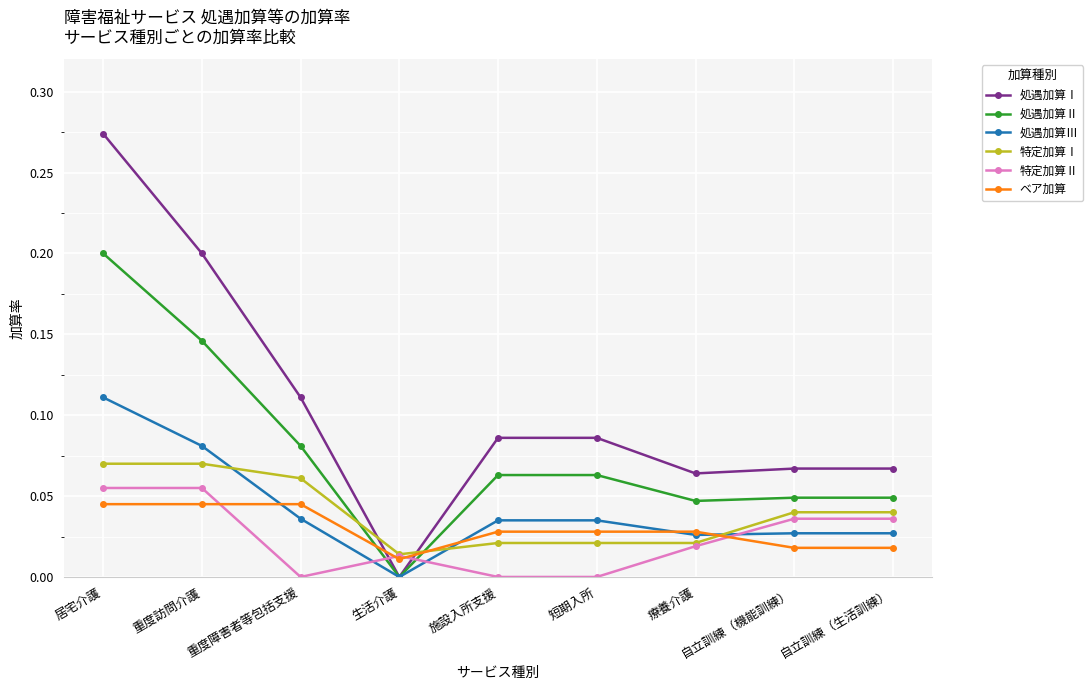

What position from the left is 自立訓練（生活訓練）?

9